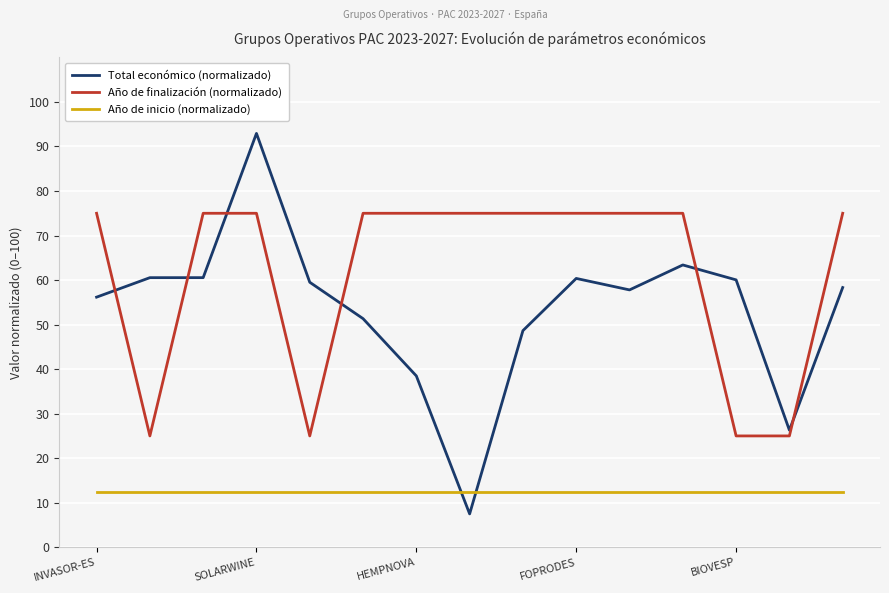

Which series has the largest range (max minus min)?

Total económico (normalizado)